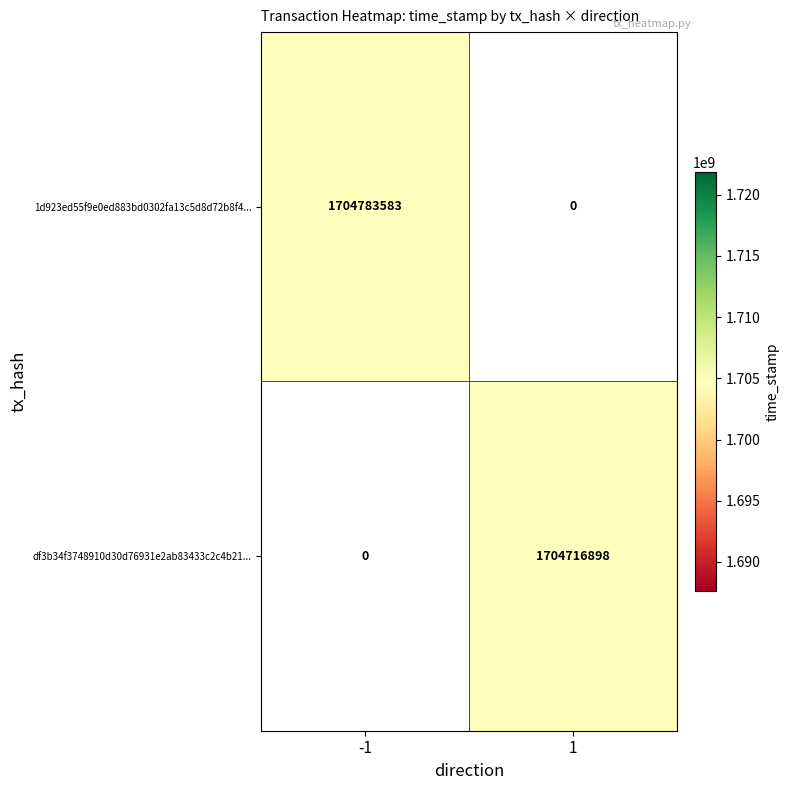

Which category has the lowest value across all series?

1